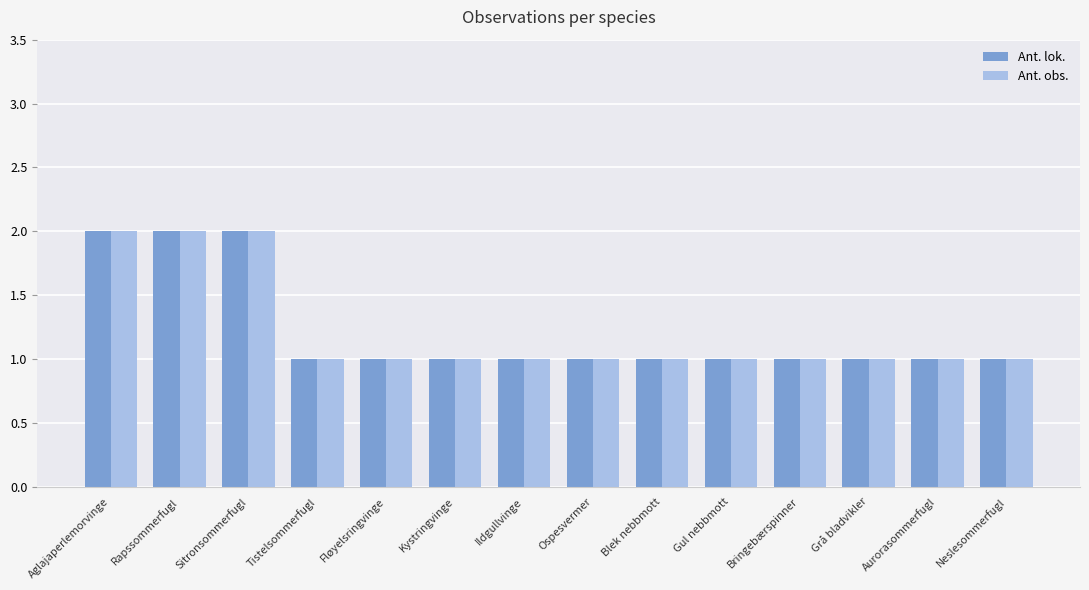

What is the total value across all series at Fløyelsringvinge?

2